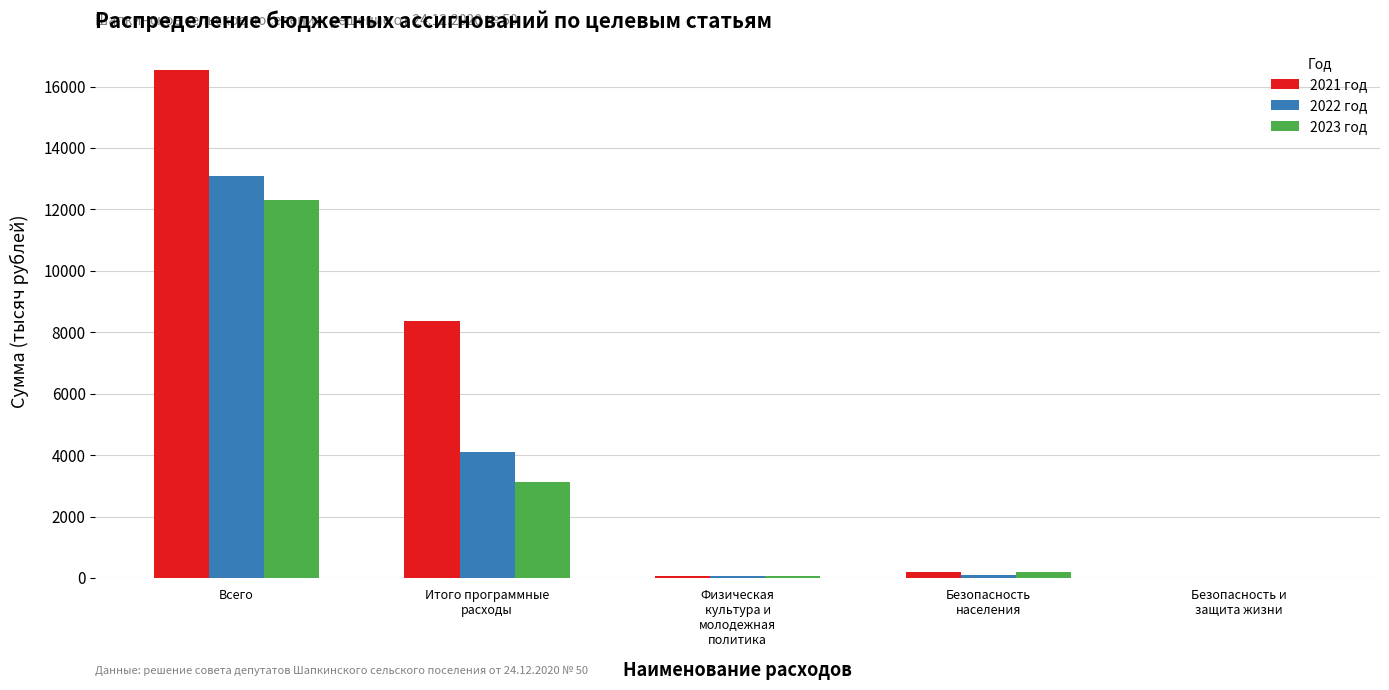

Where is 2022 год nearest to the value 6553?

Итого программные
расходы